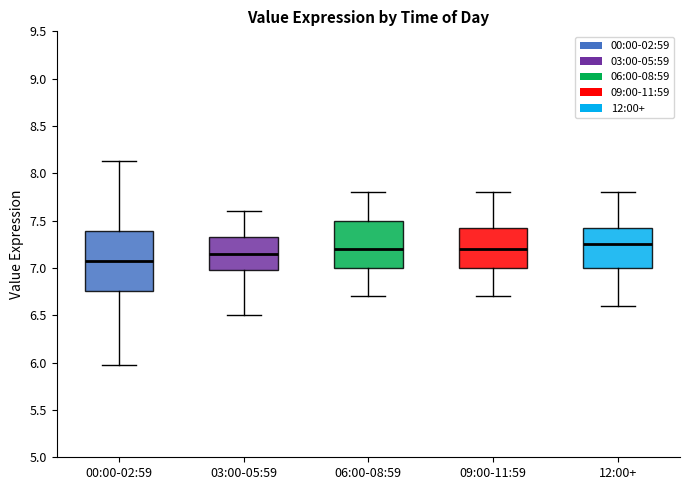

Comparing the boxes themselves (not the whiskers), which one is the tallest?

00:00-02:59